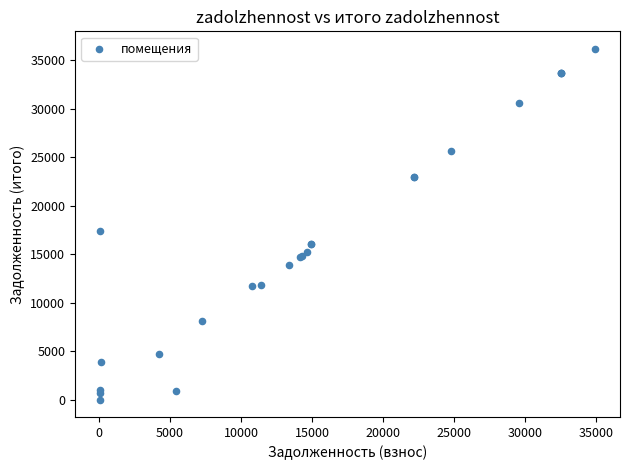

What Y value in the scatter plot is closest to 18097?

17395.3